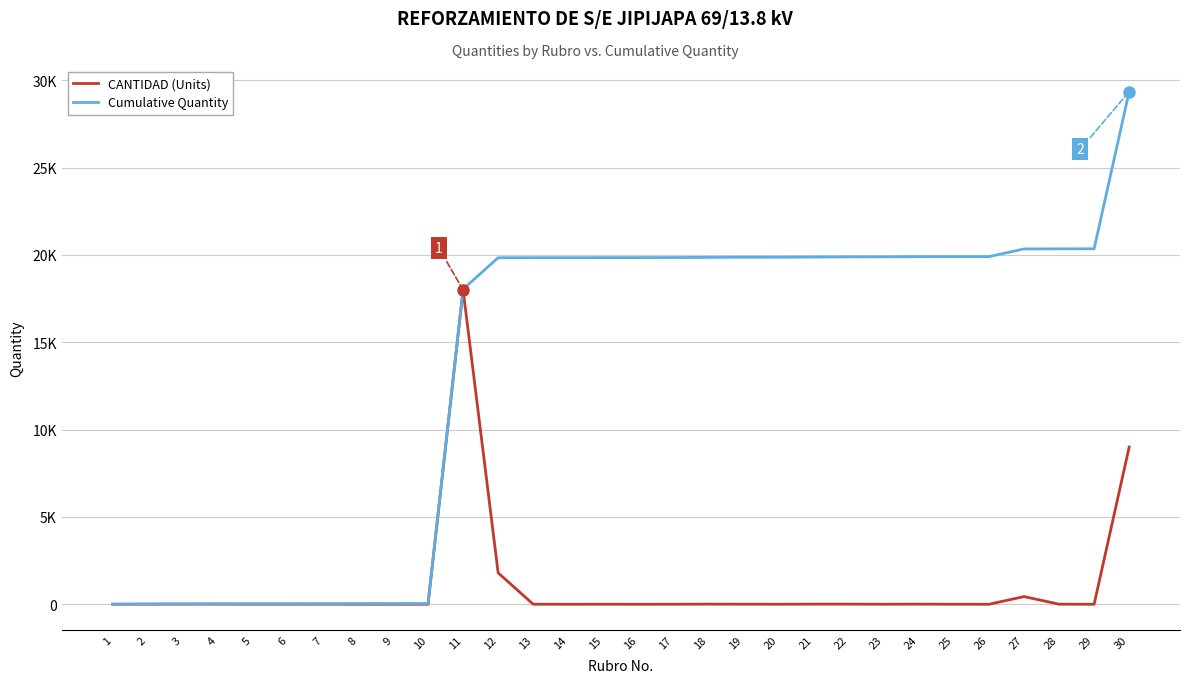

The Cumulative Quantity series shows 20 at 8. True or false?

False